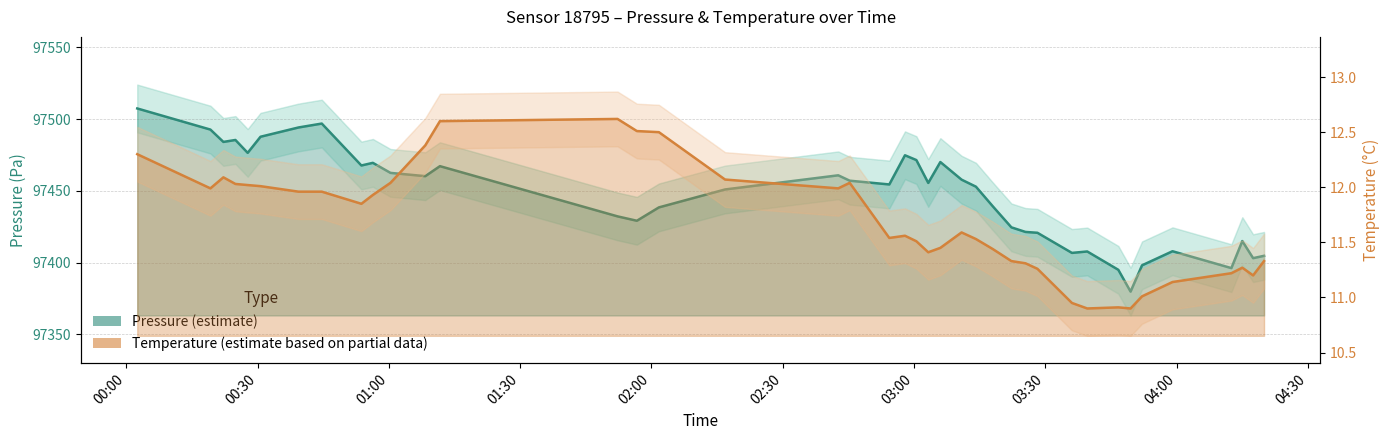

How many data points in Pressure (estimate) are less than 97455?

20